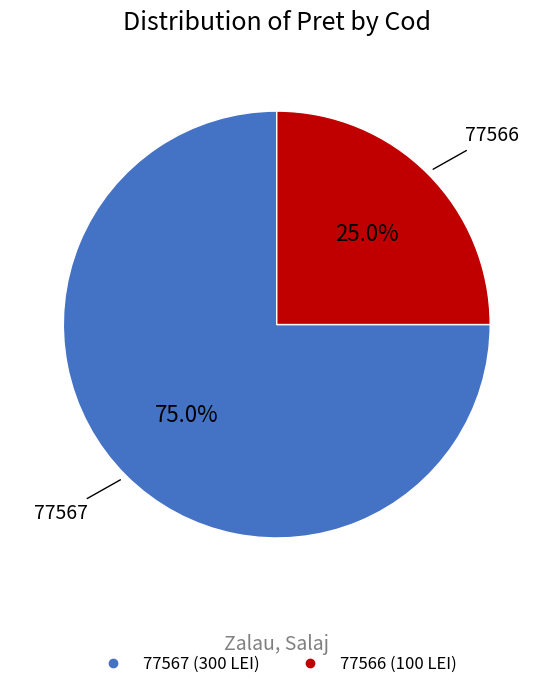

The 77566 slice represents 12% of the pie. True or false?

False